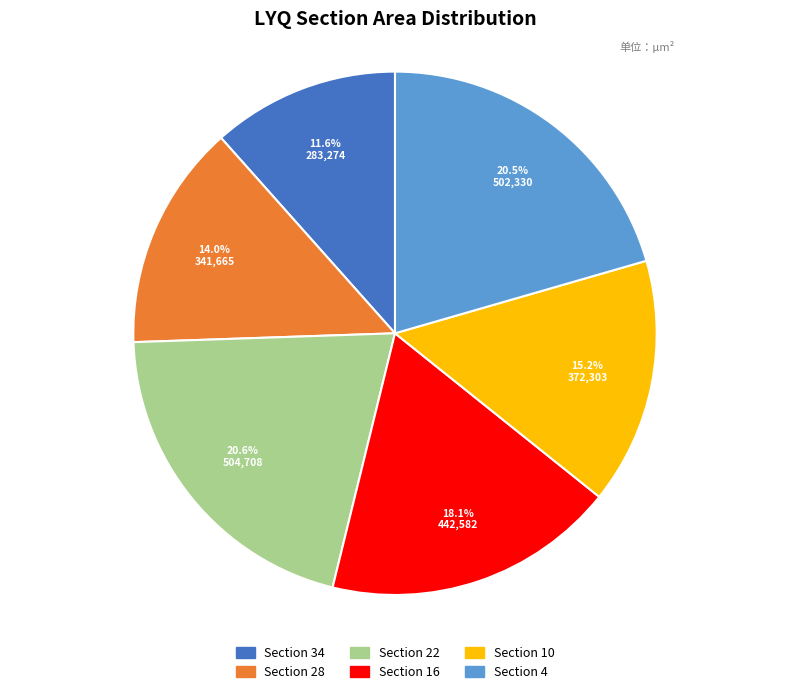

What is the smallest slice in the pie chart?

Section 34